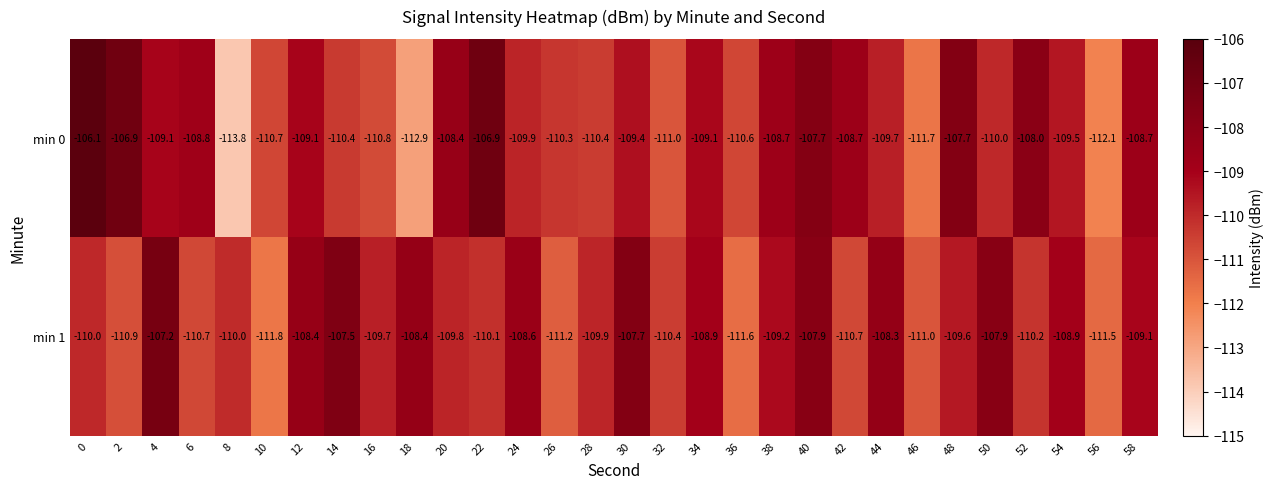

Rank the series by their maximum value, from lowest to highest.

min 1, min 0